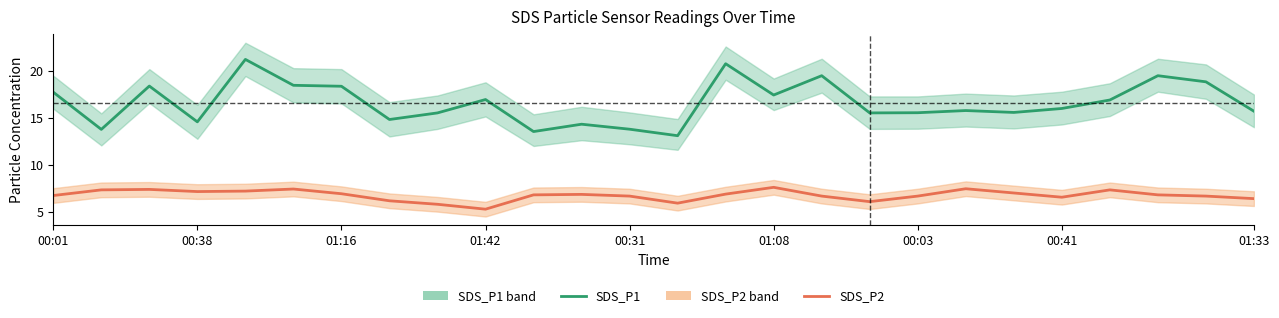

Which series has the largest range (max minus min)?

SDS_P1